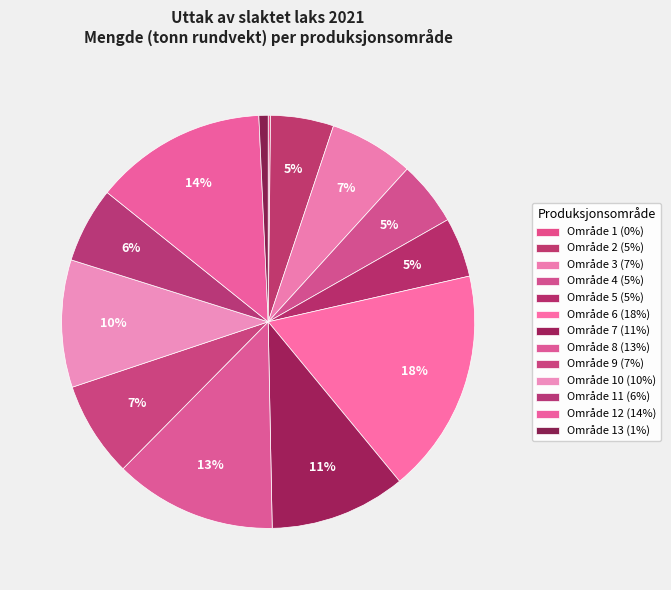

Count the number of slices in the pie.

13